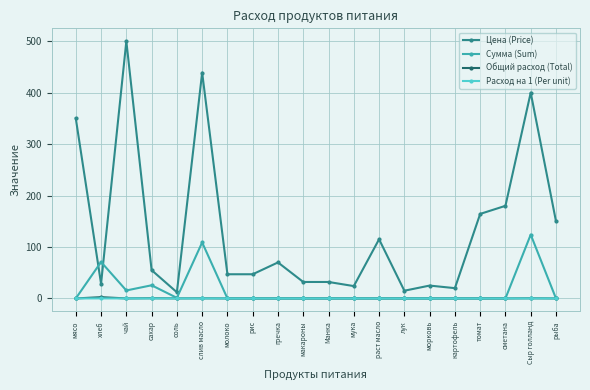

What are all the series names shown in the legend?

Цена (Price), Сумма (Sum), Общий расход (Total), Расход на 1 (Per unit)